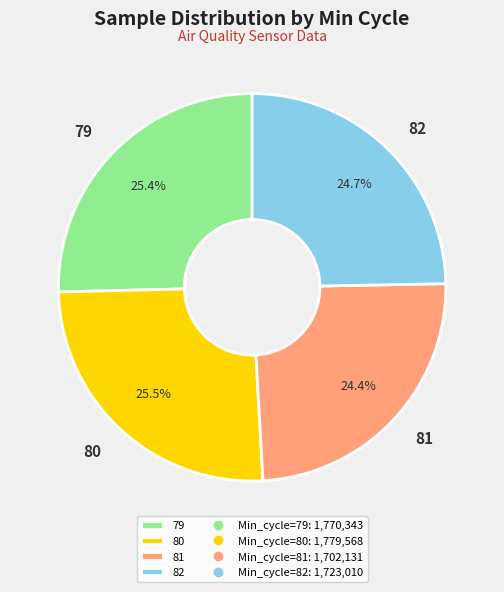

What is the ratio of the value at 79 to the value at 82?

1.0